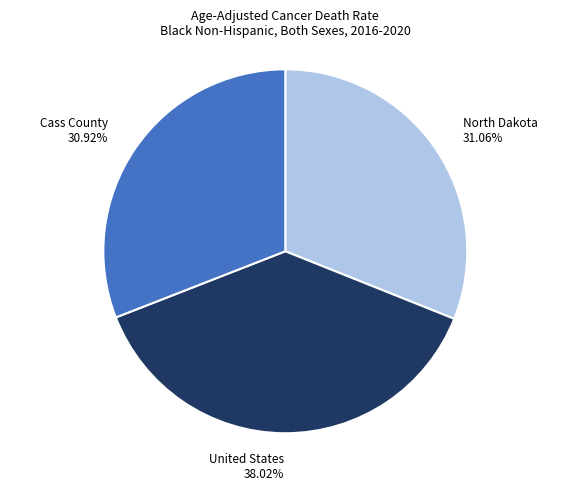

What is the largest slice in the pie chart?

United States